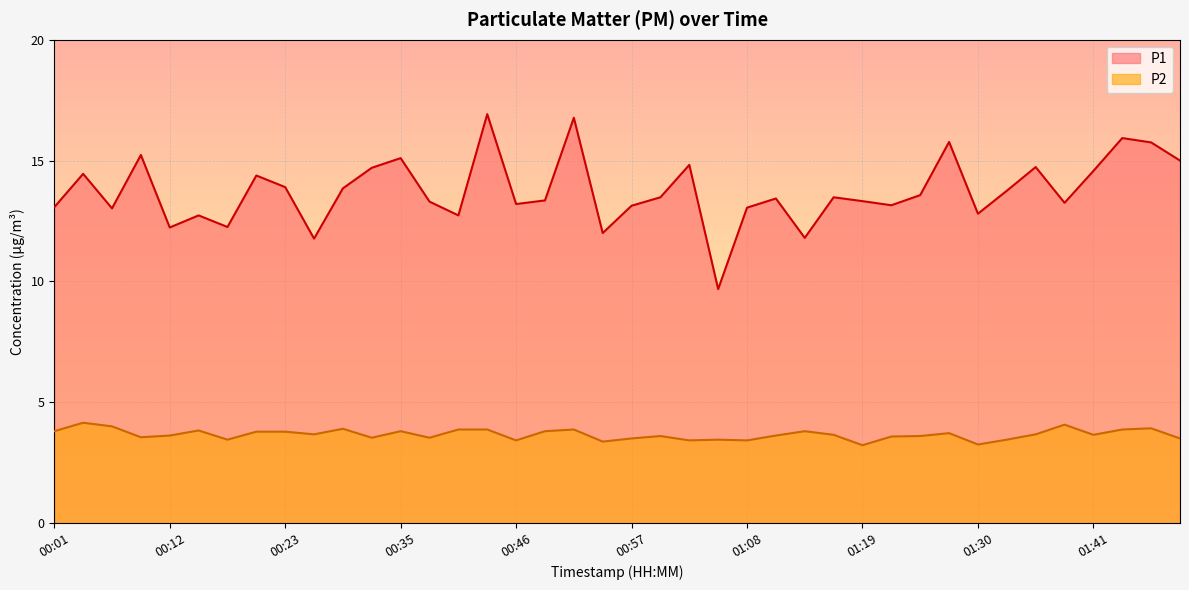

Which series has the widest spread of values?

P1